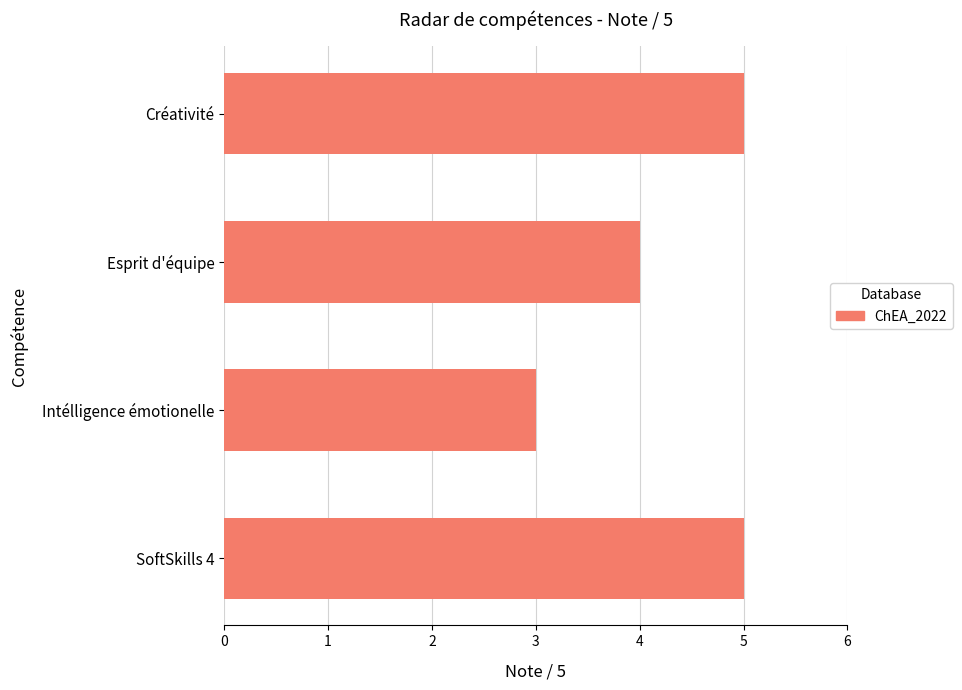

Reading top to bottom, extract all data points from this chart.

5	4	3	5